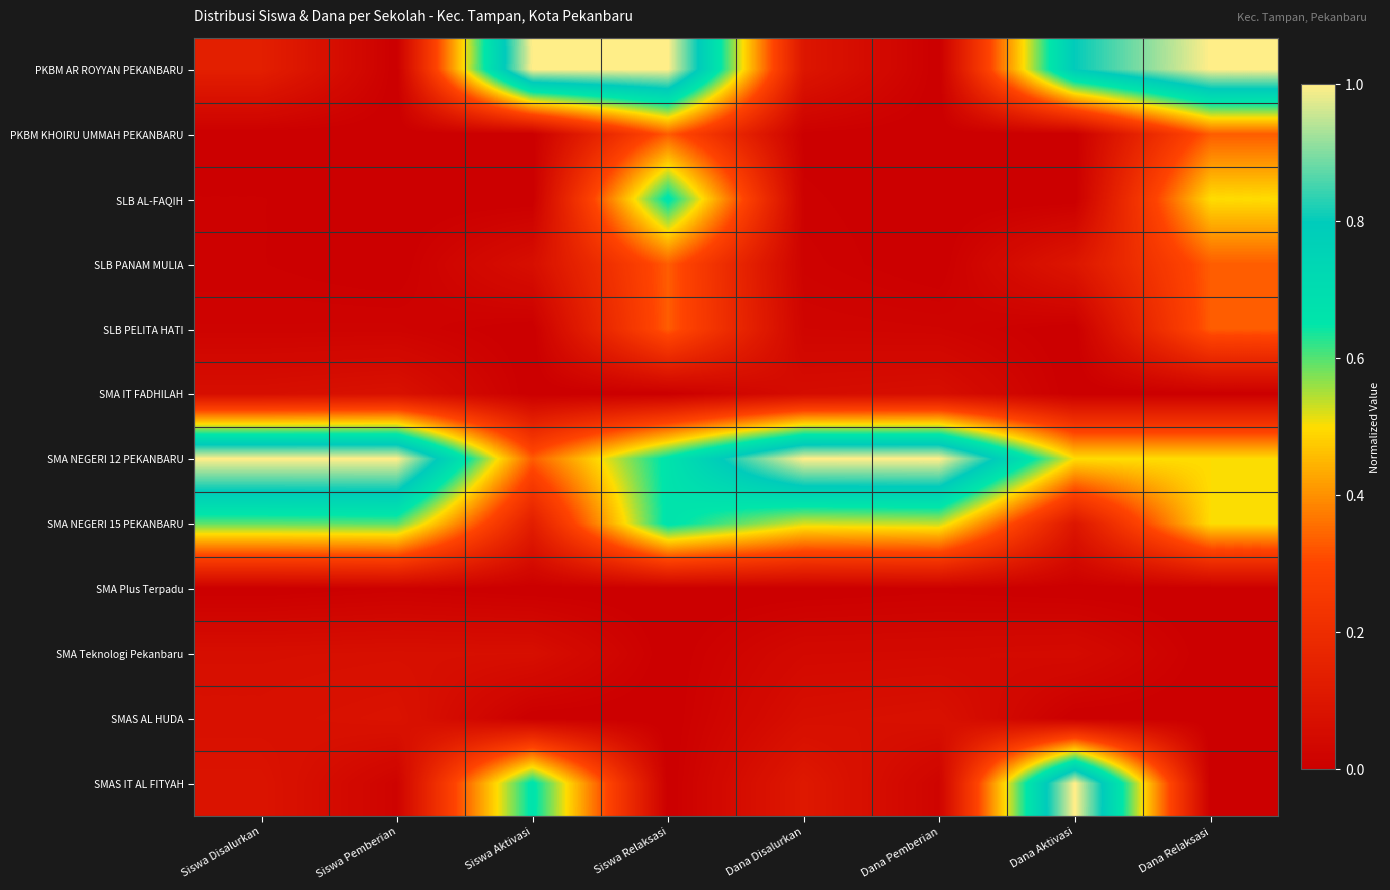

What is the total value across all series at Dana Pemberian?

1.8